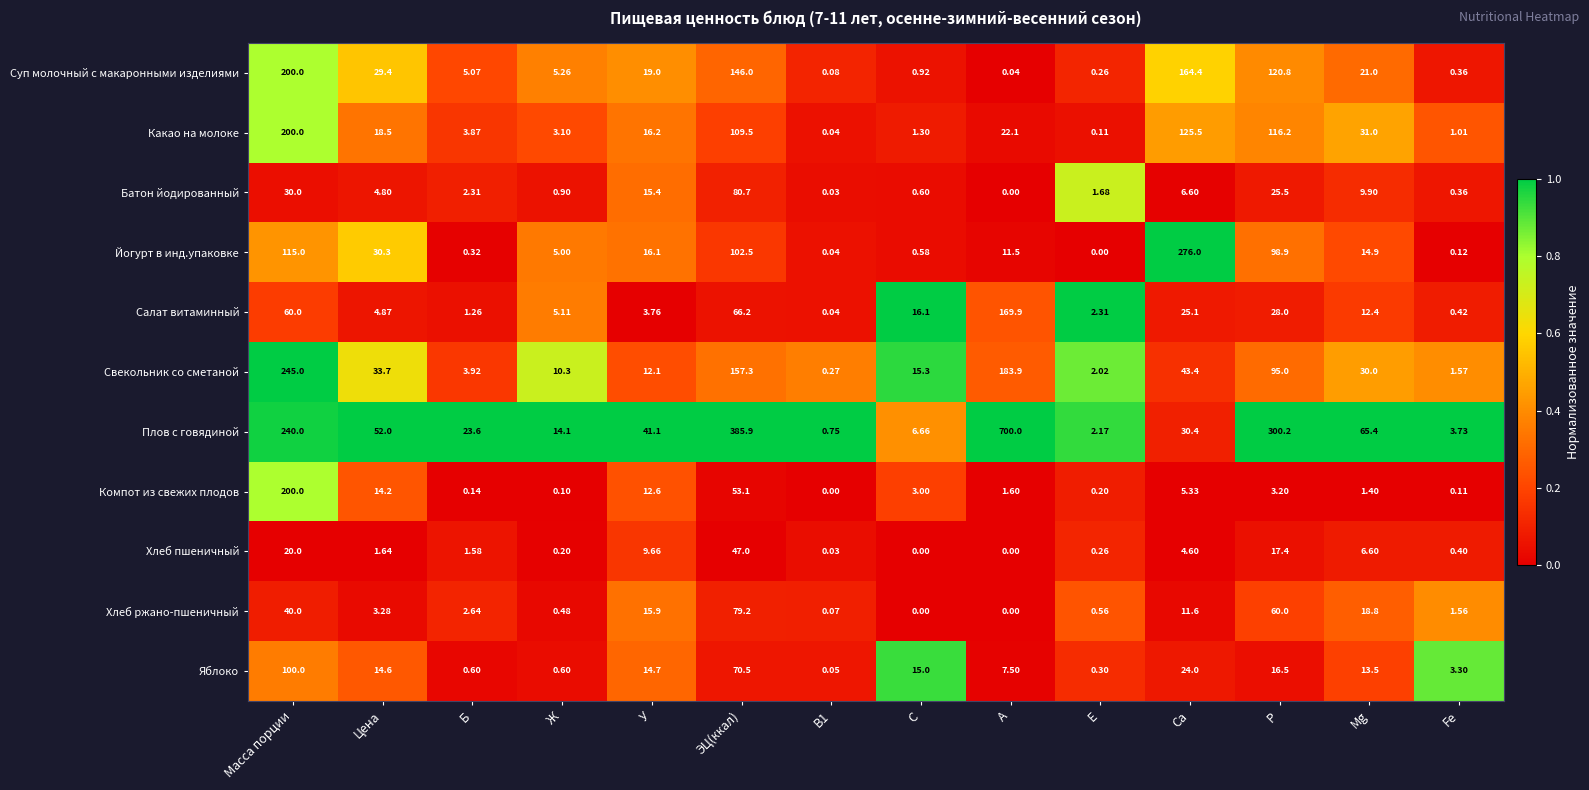

Which category has the highest value across all series?

А